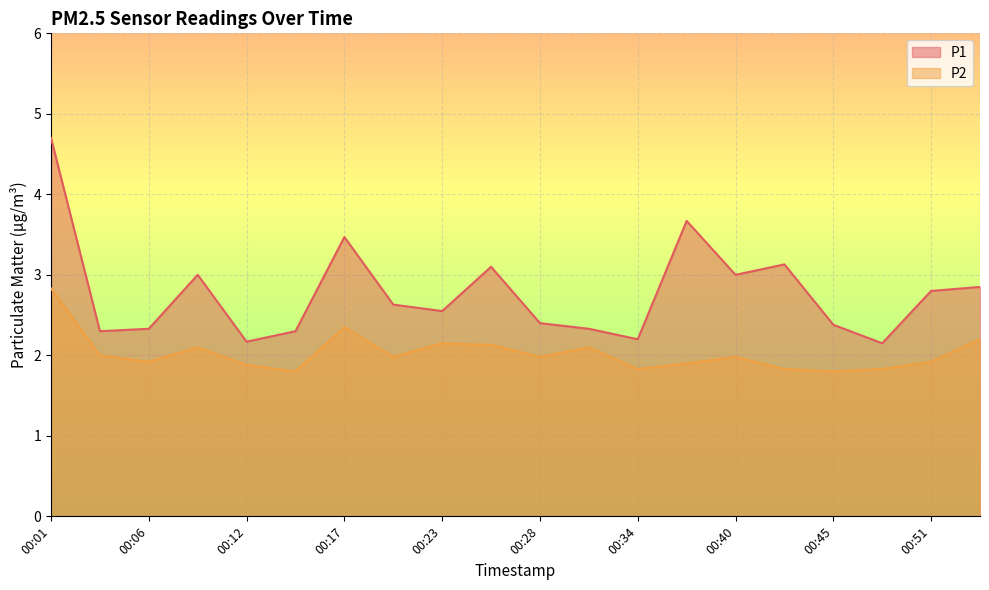

What is the sum of the P1 values at 00:12 and 00:48?

4.3